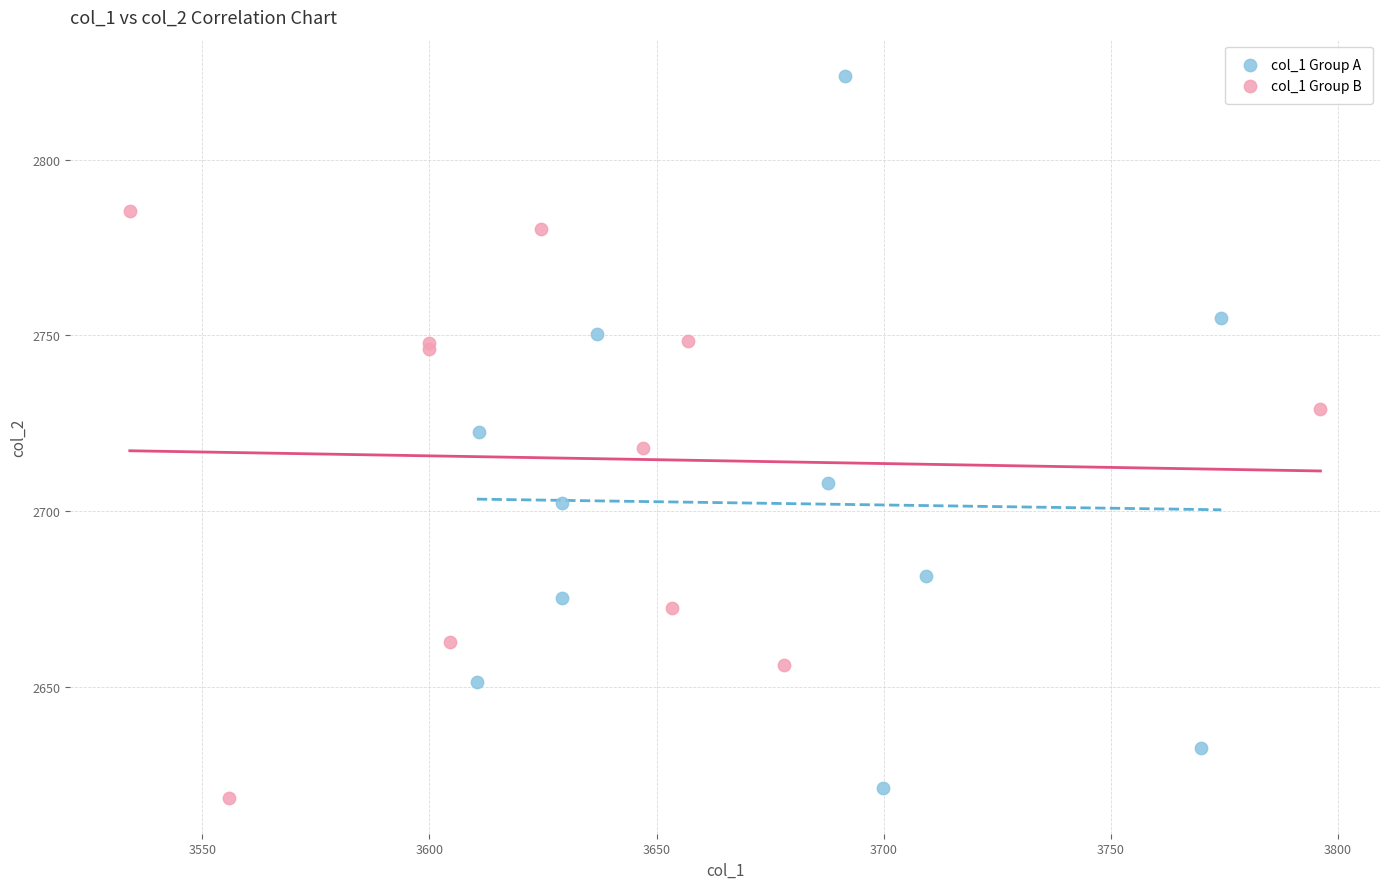

Which series contains the highest Y value?

col_1 Group A